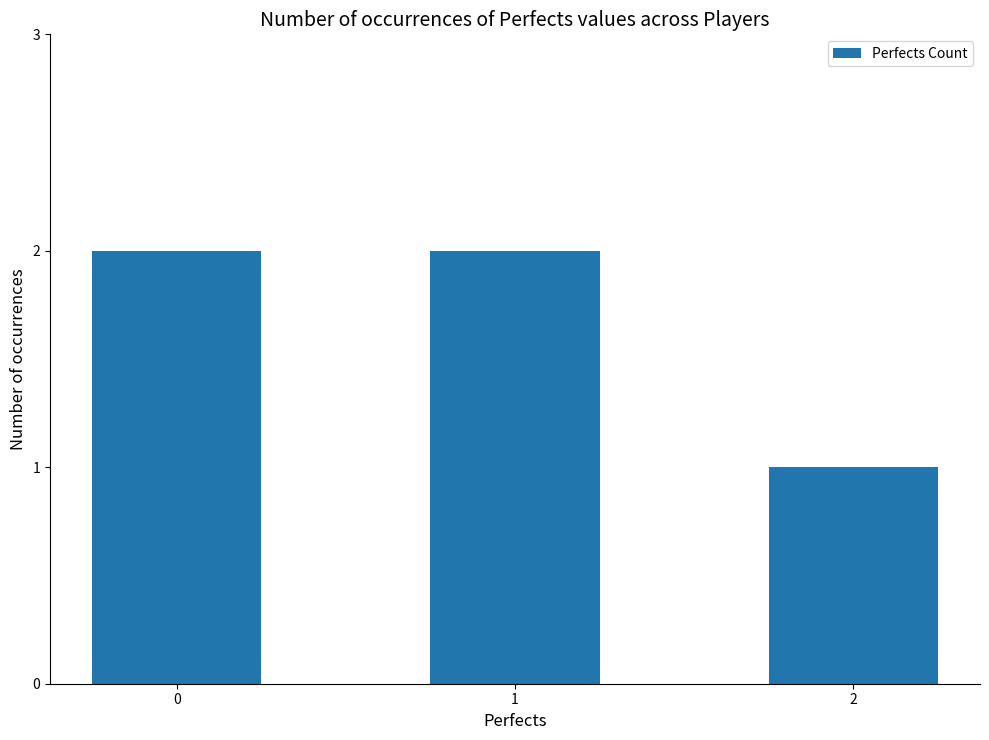

How many categories are shown in the chart?

3